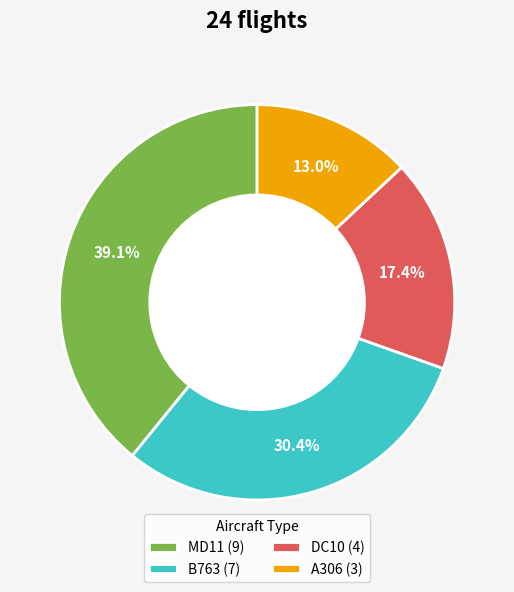

Which slice is the smallest?

A306